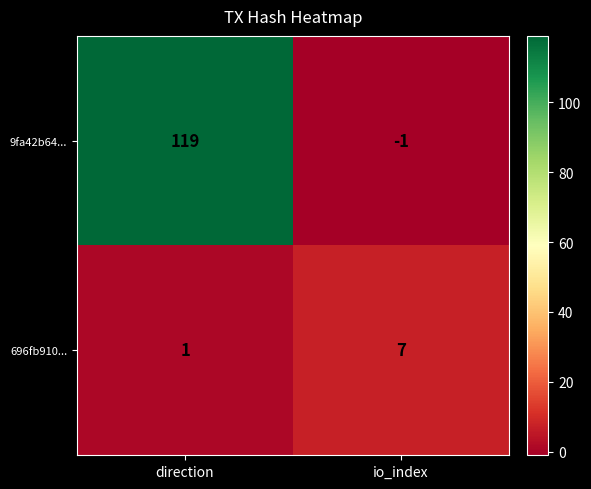

Reading right to left, transcribe all the data shown in this chart.

9fa42b64...: io_index=-1	direction=119
696fb910...: io_index=7	direction=1